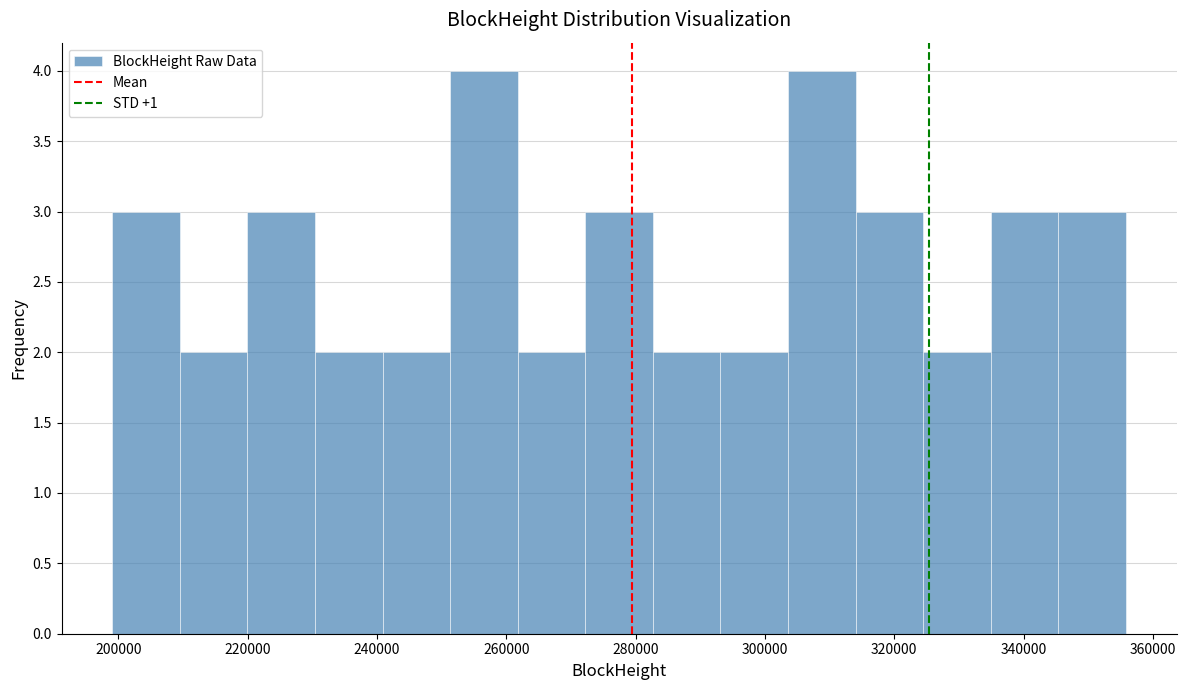

What is the height of the bar covering 240000 to 252000 on the x-axis? Neither the bar edges nor the heights are printed on the chart, so give them approximately, as read against the axes.

2